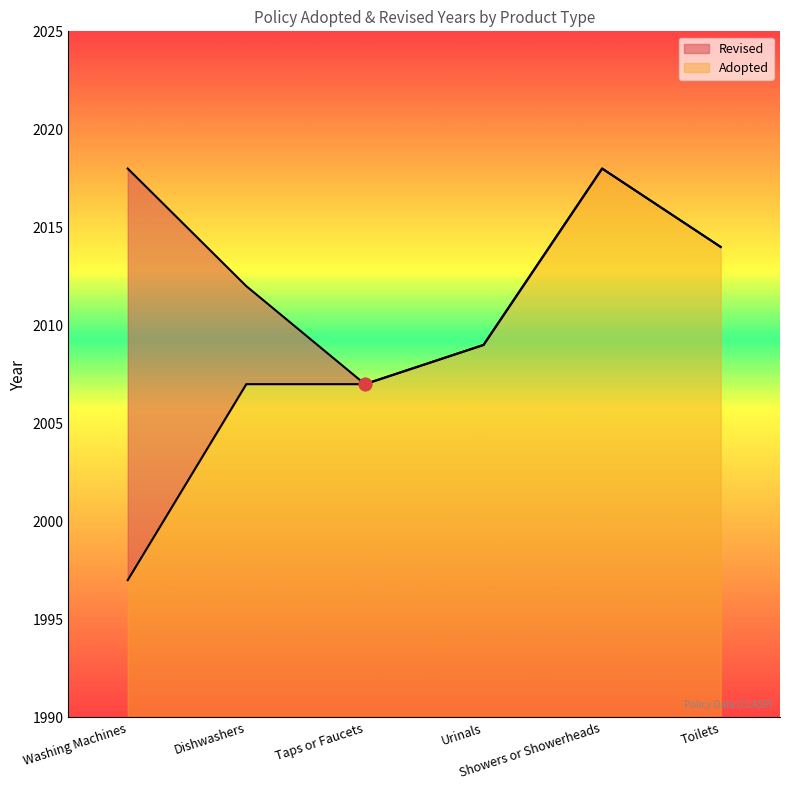

Which has a higher value, Toilets or Urinals?

Toilets